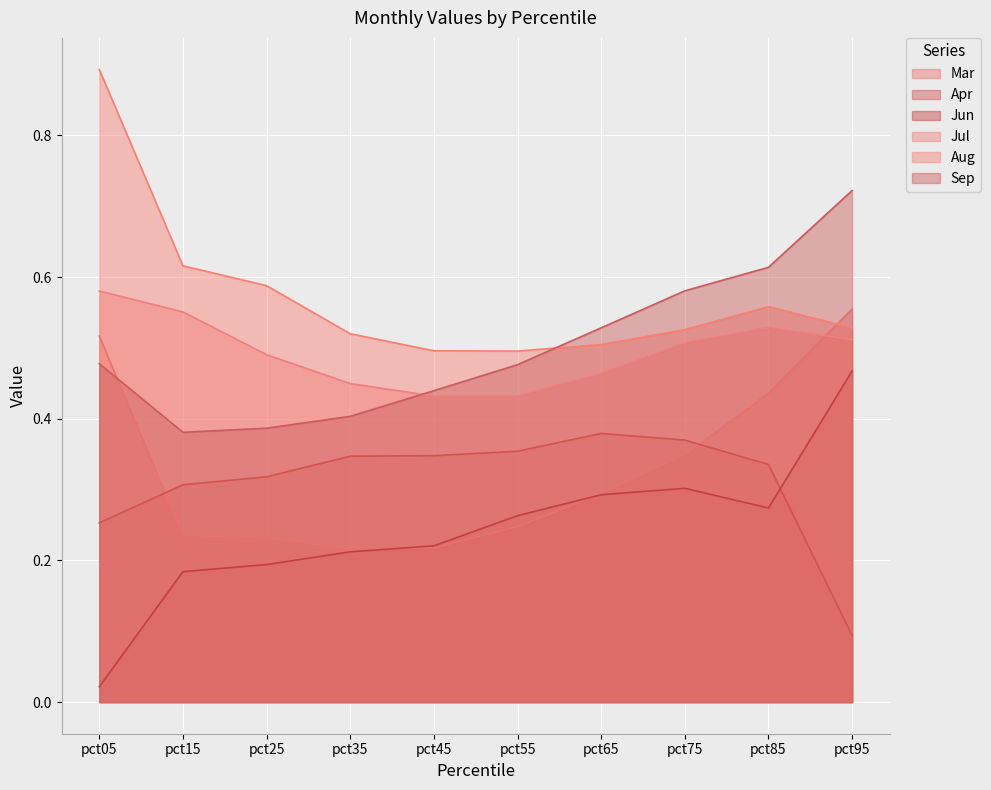

Between pct25 and pct95, which is larger?

pct95